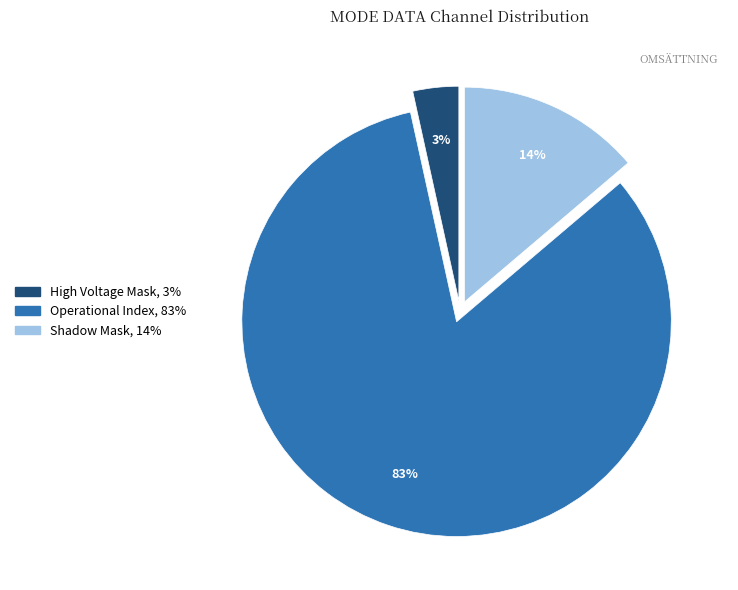

Is there a majority slice in this chart?

Yes